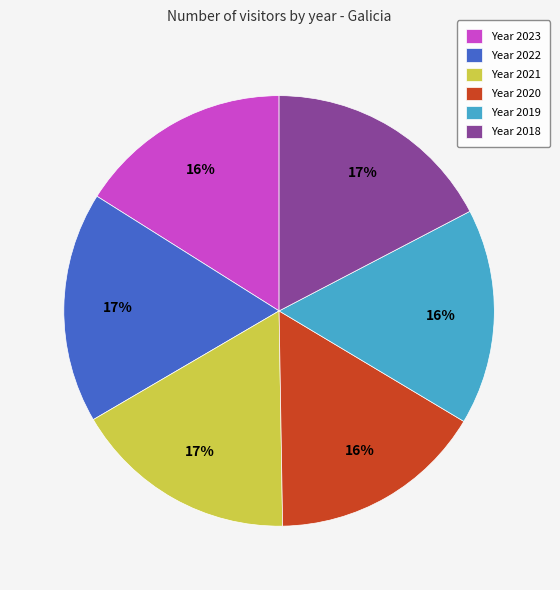

To the nearest percent, what is the difference between the largest and smallest slice percentages?

1%